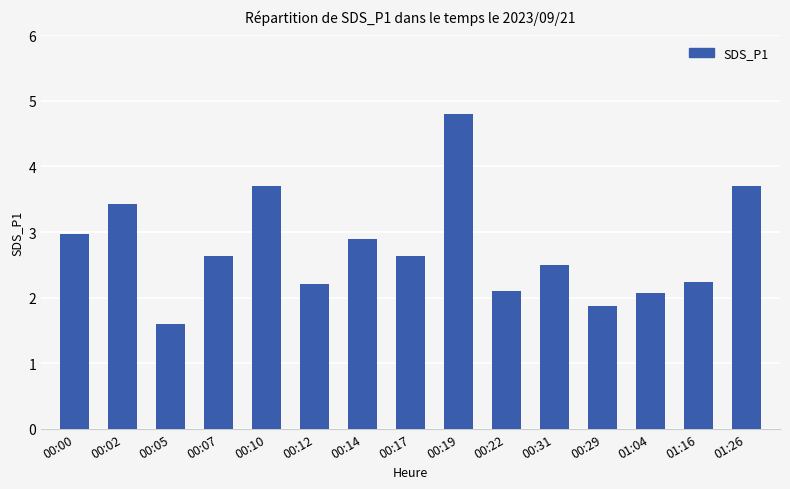

Reading right to left, transcribe all the data shown in this chart.

01:26=3.7	01:16=2.2	01:04=2.1	00:29=1.9	00:31=2.5	00:22=2.1	00:19=4.8	00:17=2.6	00:14=2.9	00:12=2.2	00:10=3.7	00:07=2.6	00:05=1.6	00:02=3.4	00:00=3.0